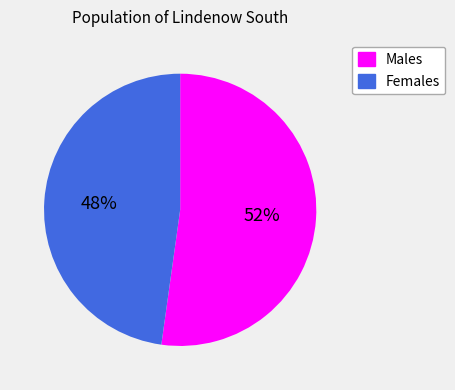

Rank the categories by value from lowest to highest.

Females, Males